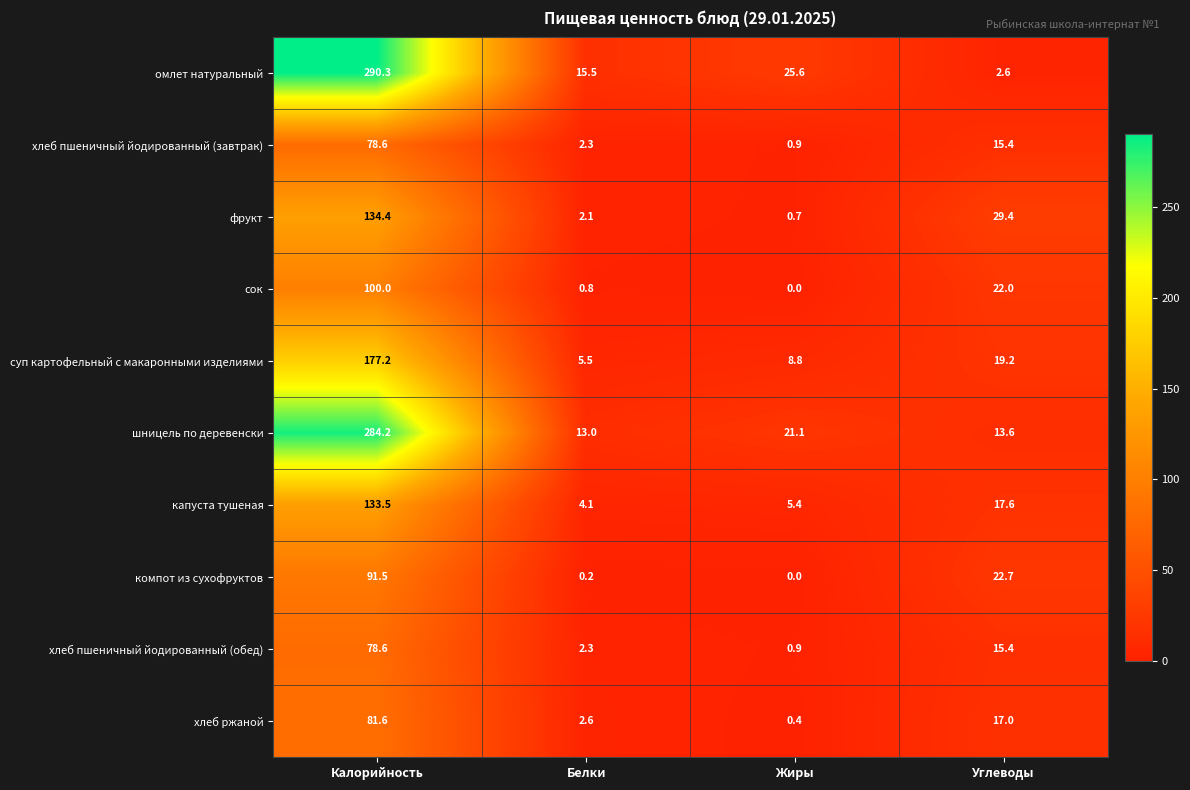

Which series has the largest total across all categories?

омлет натуральный